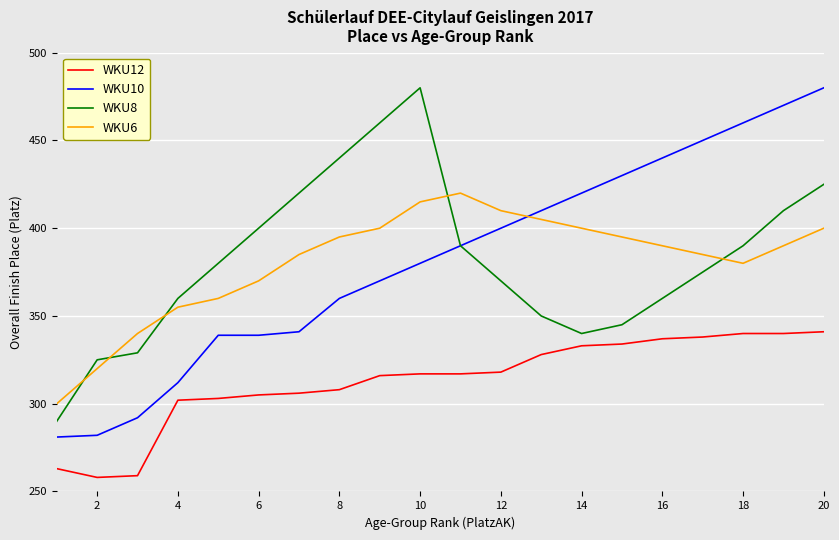

True or false: WKU12 and WKU10 intersect in this chart.

False